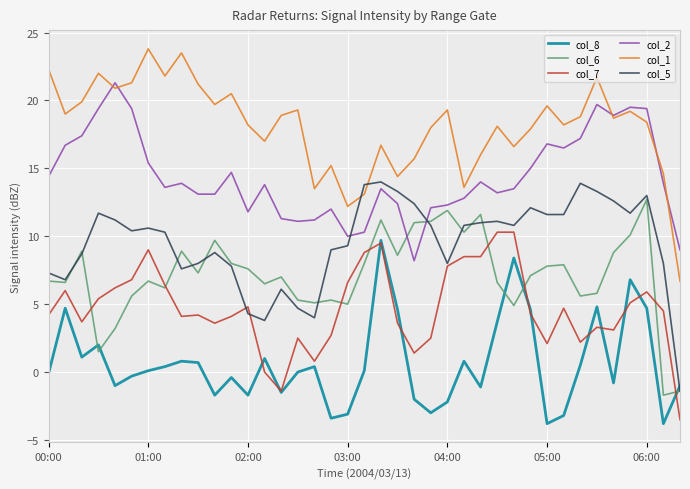

How many interior local peaks does the col_8 series have?

11